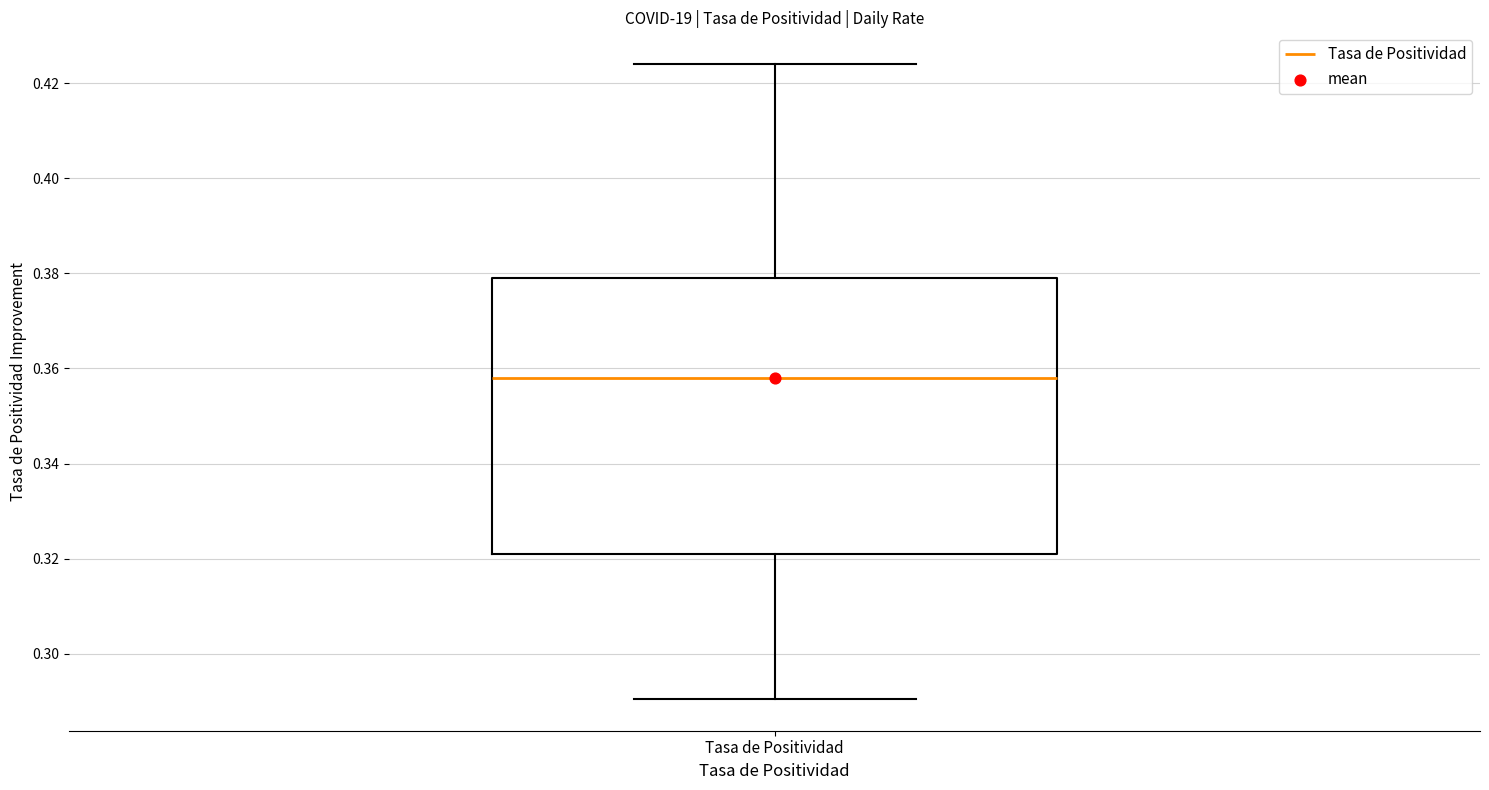

Transcribe this box plot: give where the median line is, the range the box spans, and where the two whiskers end, as read against the y-axis. The values are not printed on the chart, so give them approximately, as read against the axis.

median 0.358, box 0.322 to 0.380, whiskers 0.290 to 0.424